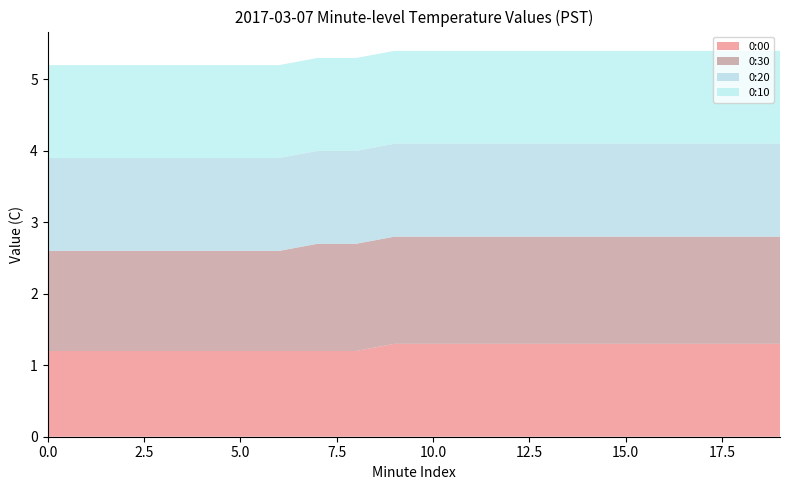

Reading left to right, list all the values displayed in this chart.

0:00: 0=1.2	1=1.2	2=1.2	3=1.2	4=1.2	5=1.2	6=1.2	7=1.2	8=1.2	9=1.3	10=1.3	11=1.3	12=1.3	13=1.3	14=1.3	15=1.3	16=1.3	17=1.3	18=1.3	19=1.3
0:30: 0=1.4	1=1.4	2=1.4	3=1.4	4=1.4	5=1.4	6=1.4	7=1.5	8=1.5	9=1.5	10=1.5	11=1.5	12=1.5	13=1.5	14=1.5	15=1.5	16=1.5	17=1.5	18=1.5	19=1.5
0:20: 0=1.3	1=1.3	2=1.3	3=1.3	4=1.3	5=1.3	6=1.3	7=1.3	8=1.3	9=1.3	10=1.3	11=1.3	12=1.3	13=1.3	14=1.3	15=1.3	16=1.3	17=1.3	18=1.3	19=1.3
0:10: 0=1.3	1=1.3	2=1.3	3=1.3	4=1.3	5=1.3	6=1.3	7=1.3	8=1.3	9=1.3	10=1.3	11=1.3	12=1.3	13=1.3	14=1.3	15=1.3	16=1.3	17=1.3	18=1.3	19=1.3